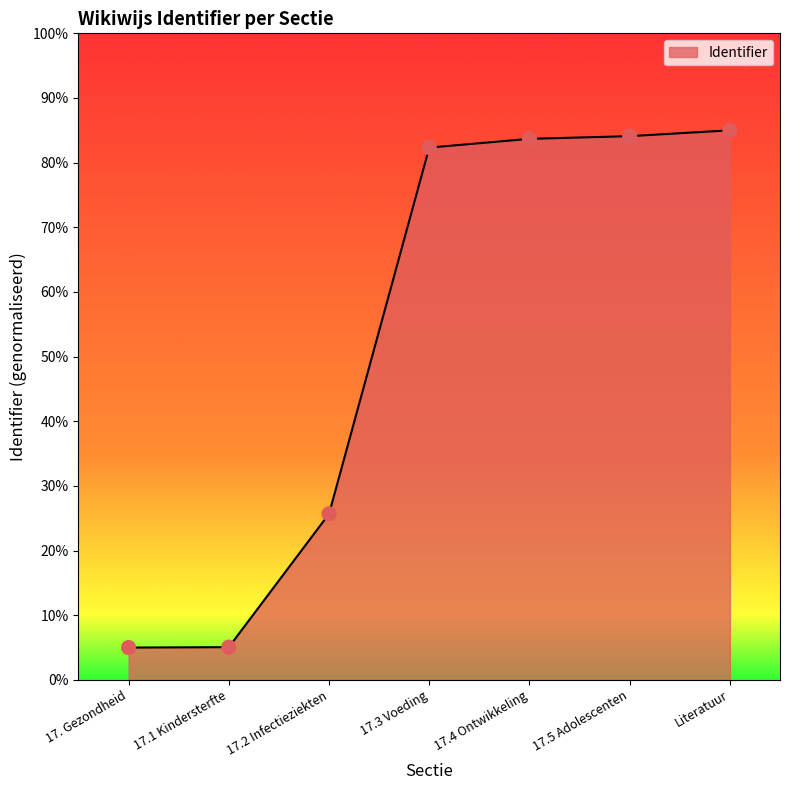

What is the change in value from 17. Gezondheid to 17.1 Kindersterfte?

+0.1